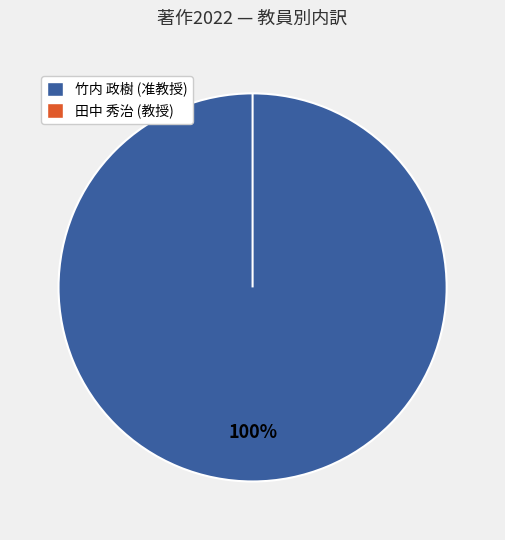

The 竹内 政樹 (准教授) slice represents 86% of the pie. True or false?

False